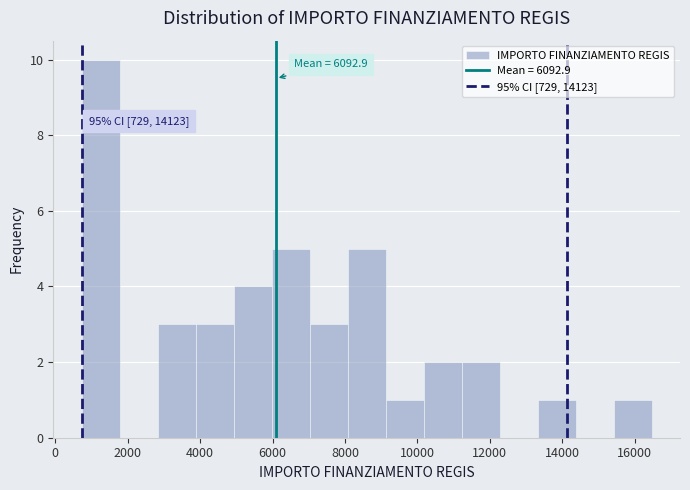

Over which range of the x-axis is the bar tallest?

800 to 1800